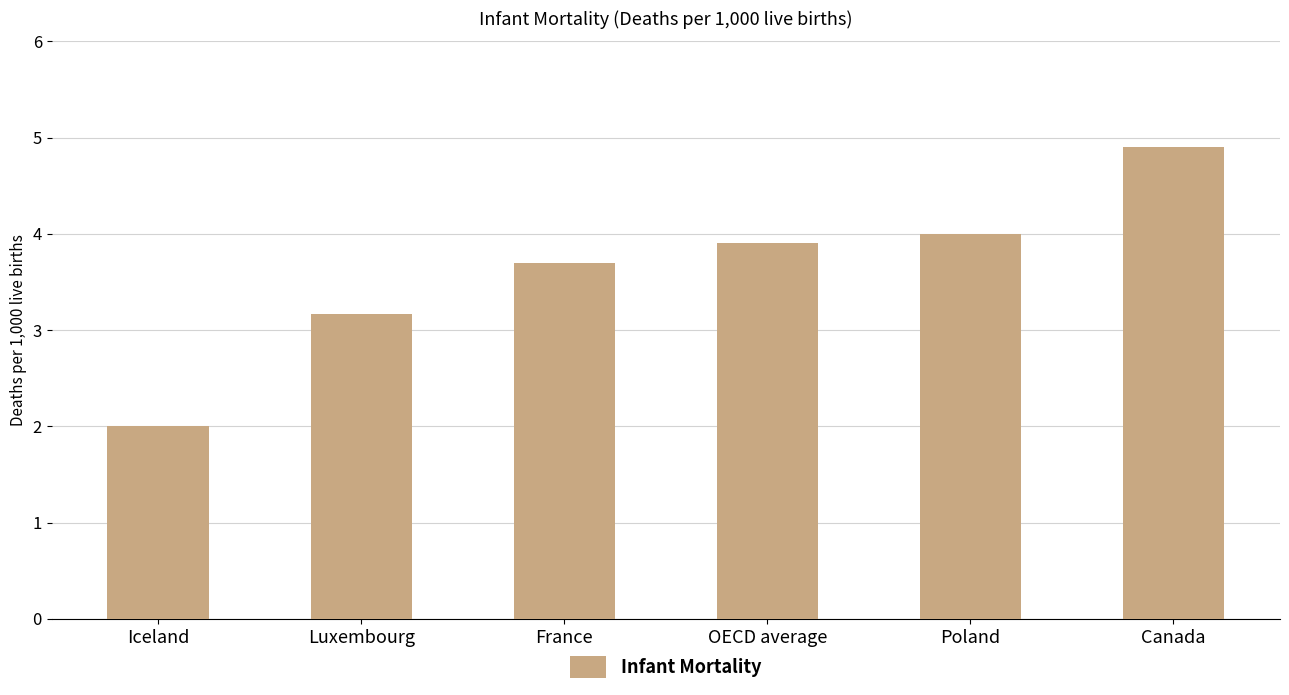

What is the smallest value displayed?

2.0